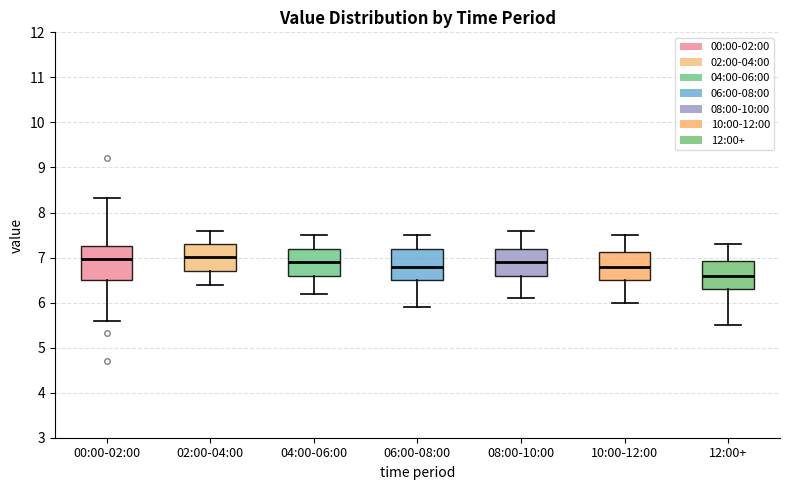

Where is the upper edge of the box for 10:00-12:00 on the y-axis? The values are not printed on the chart, so give them approximately, as read against the axis.

7.1